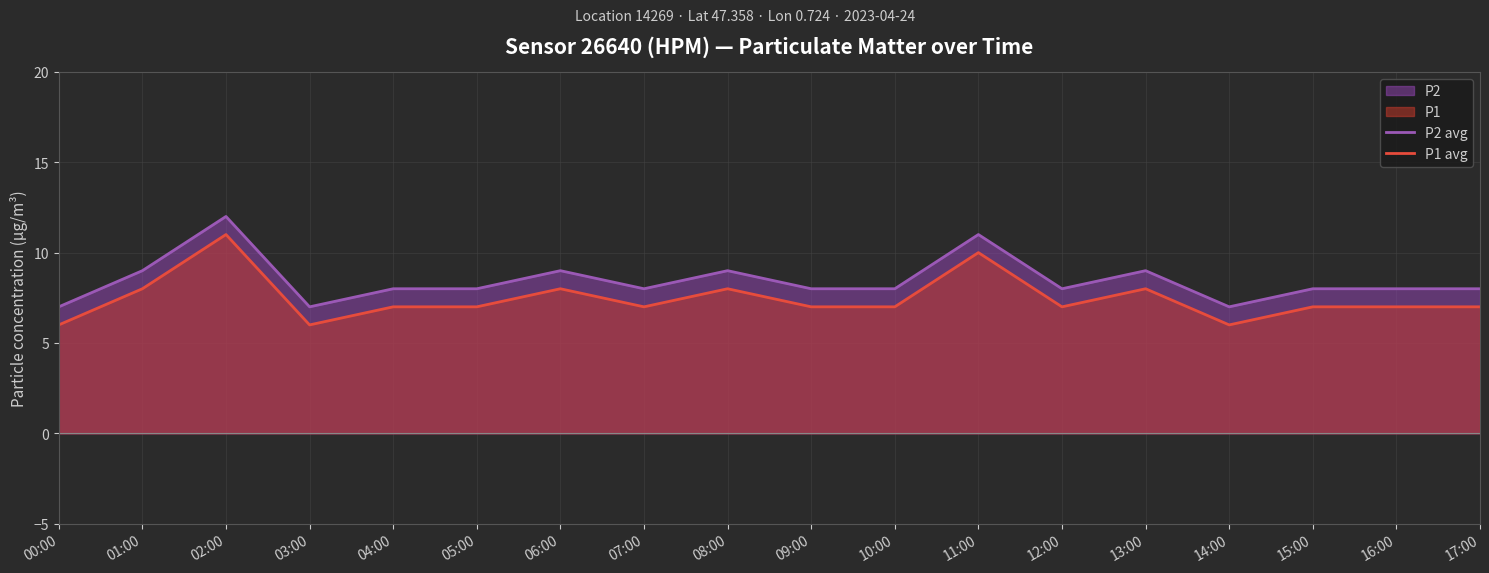

The P1 avg series shows 7 at 17:00. True or false?

True